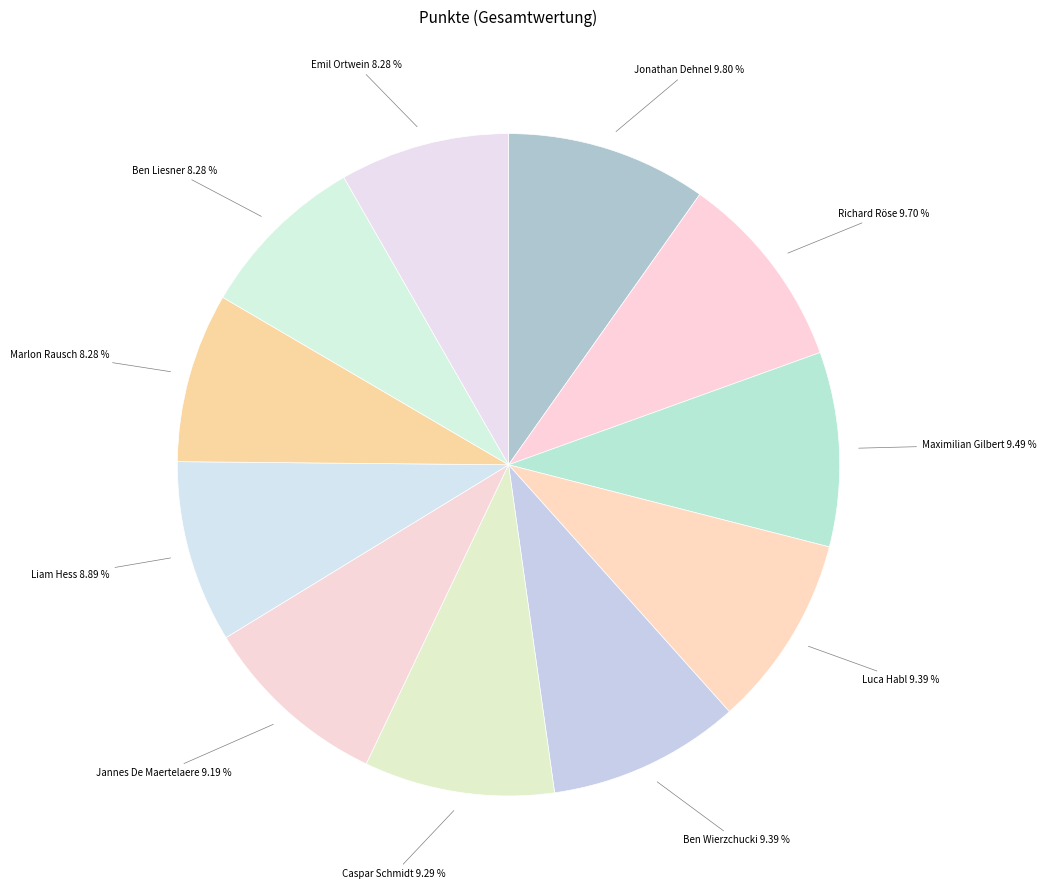

Is there a majority slice in this chart?

No